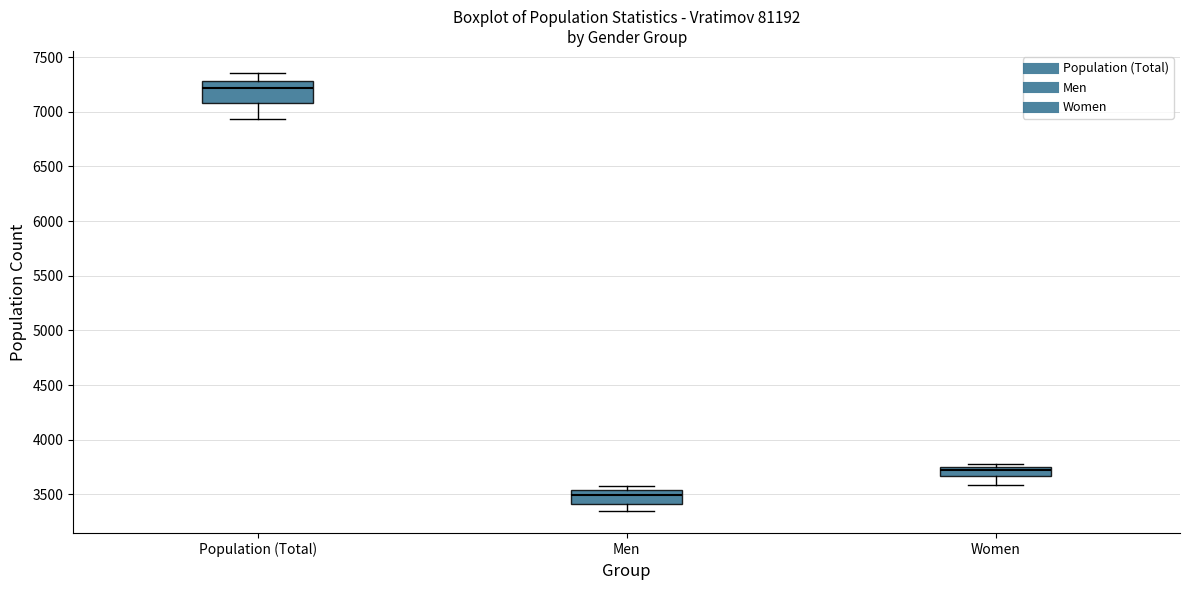

Which box is the tallest, from its lower edge to its upper edge?

Population (Total)